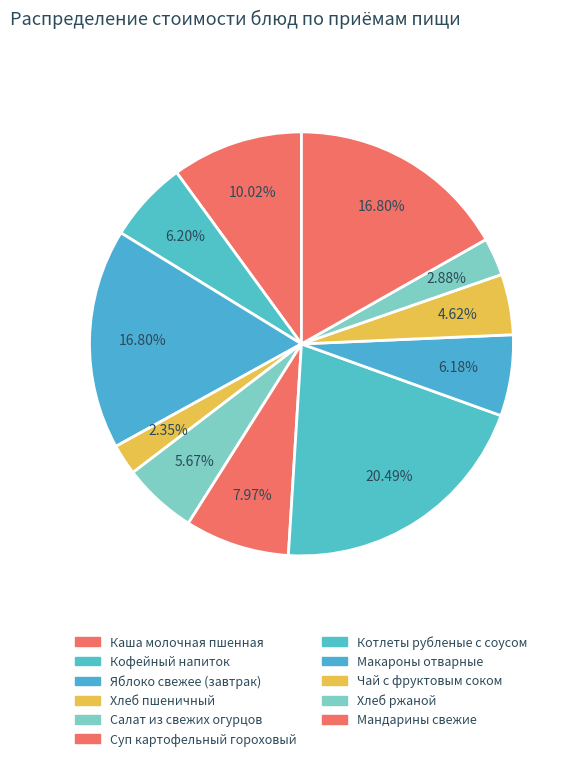

Is it true that Чай с фруктовым соком is 1% of the pie?

False